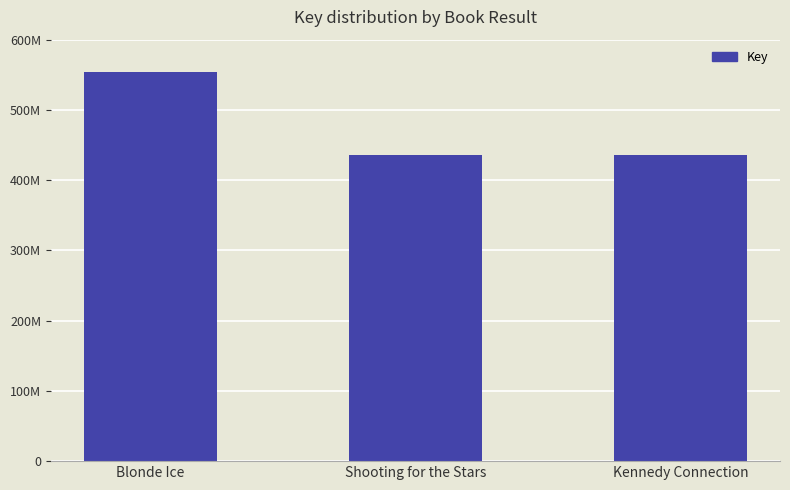

What is the approximate value at Blonde Ice, to the nearest 100?

553624100